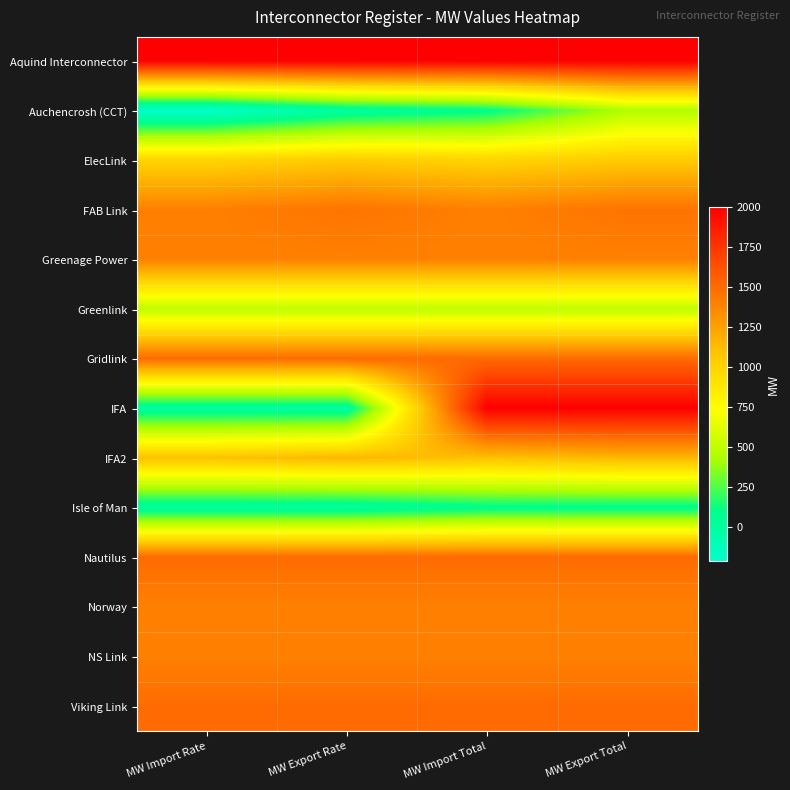

Reading left to right, list all the values displayed in this chart.

Aquind Interconnector: MW Import Rate=2000	MW Export Rate=2000	MW Import Total=2000	MW Export Total=2000
Auchencrosh (CCT): MW Import Rate=-215	MW Export Rate=0	MW Import Total=80	MW Export Total=450
ElecLink: MW Import Rate=1000	MW Export Rate=1050	MW Import Total=1000	MW Export Total=1050
FAB Link: MW Import Rate=1400	MW Export Rate=1460	MW Import Total=1400	MW Export Total=1460
Greenage Power: MW Import Rate=1400	MW Export Rate=1400	MW Import Total=1400	MW Export Total=1400
Greenlink: MW Import Rate=500	MW Export Rate=500	MW Import Total=500	MW Export Total=500
Gridlink: MW Import Rate=1500	MW Export Rate=1500	MW Import Total=1500	MW Export Total=1500
IFA: MW Import Rate=0	MW Export Rate=0	MW Import Total=2000	MW Export Total=2000
IFA2: MW Import Rate=1100	MW Export Rate=1150	MW Import Total=1100	MW Export Total=1150
Isle of Man: MW Import Rate=0	MW Export Rate=0	MW Import Total=74	MW Export Total=74
Nautilus: MW Import Rate=1500	MW Export Rate=1500	MW Import Total=1500	MW Export Total=1500
Norway: MW Import Rate=1400	MW Export Rate=1400	MW Import Total=1400	MW Export Total=1400
NS Link: MW Import Rate=1400	MW Export Rate=1400	MW Import Total=1400	MW Export Total=1400
Viking Link: MW Import Rate=1500	MW Export Rate=1500	MW Import Total=1500	MW Export Total=1500